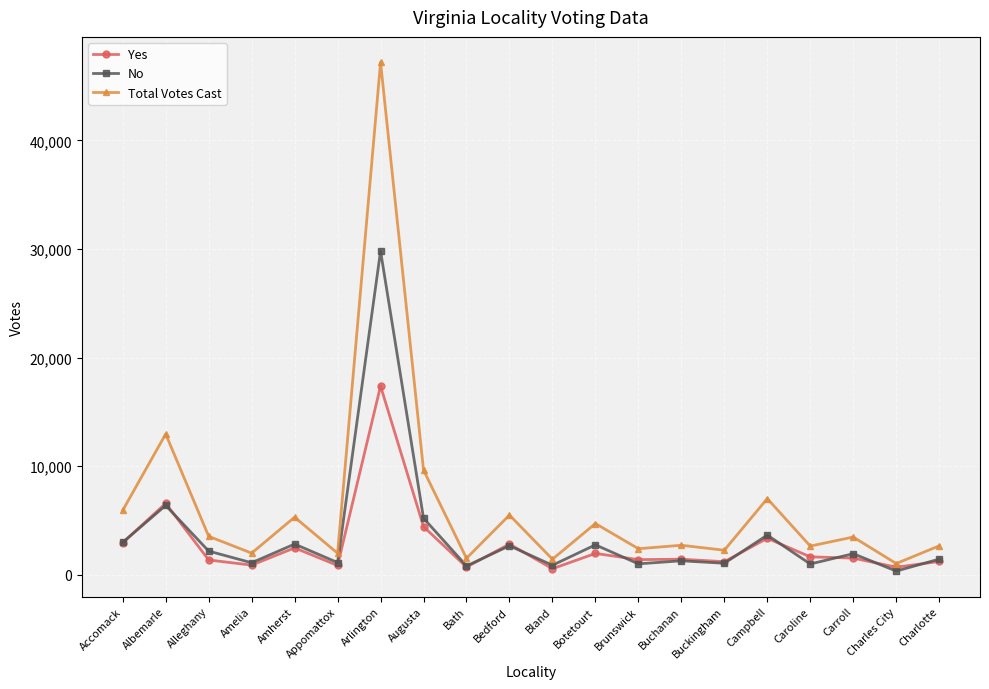

What is the total value across all series at Botetourt?

9436